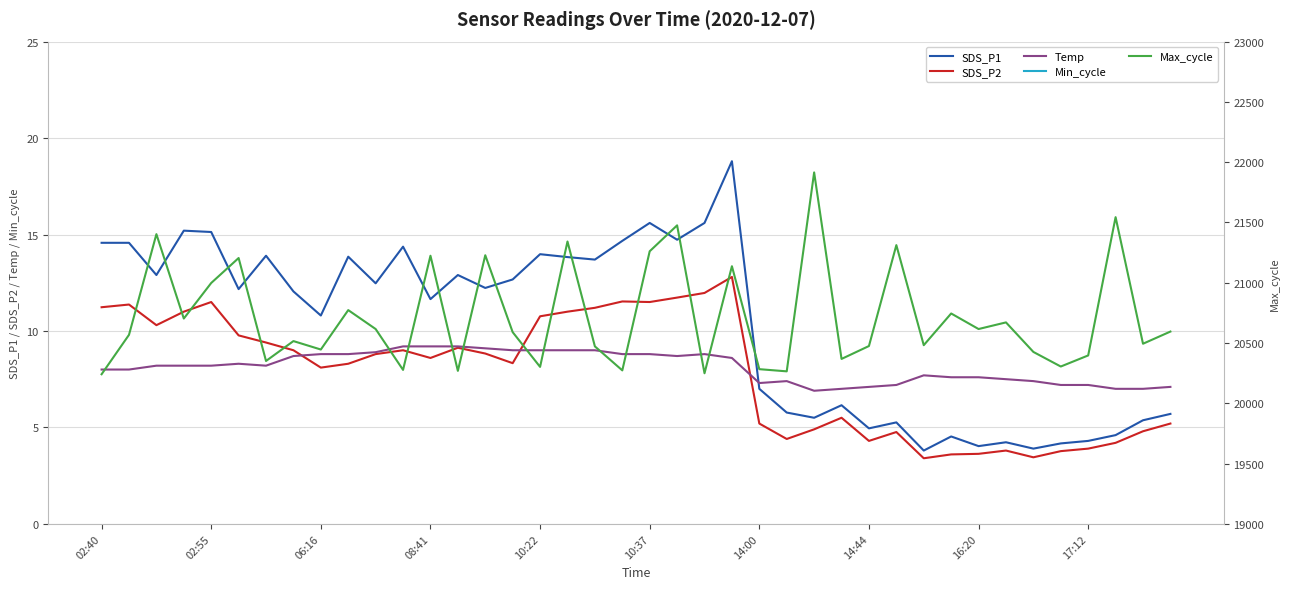

What is the maximum value for SDS_P1?

18.8